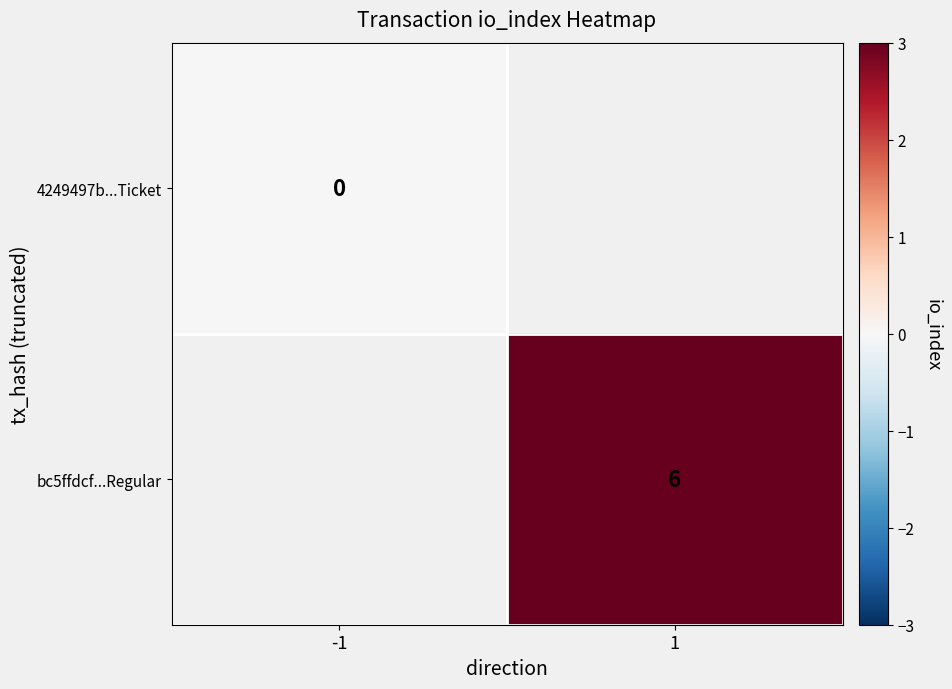

How many data points does each series have?

2